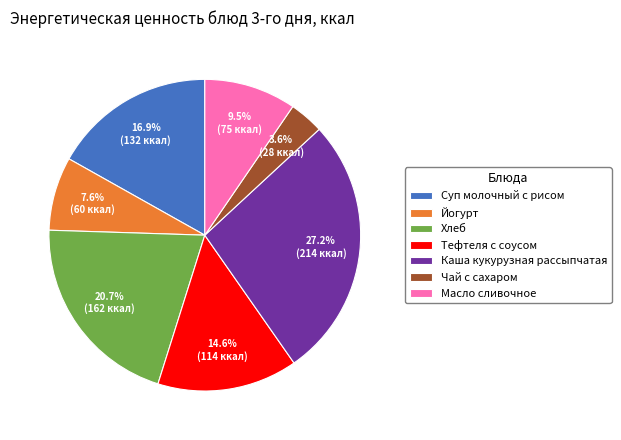

To the nearest percent, what percentage of the pie is Каша кукурузная рассыпчатая?

27%